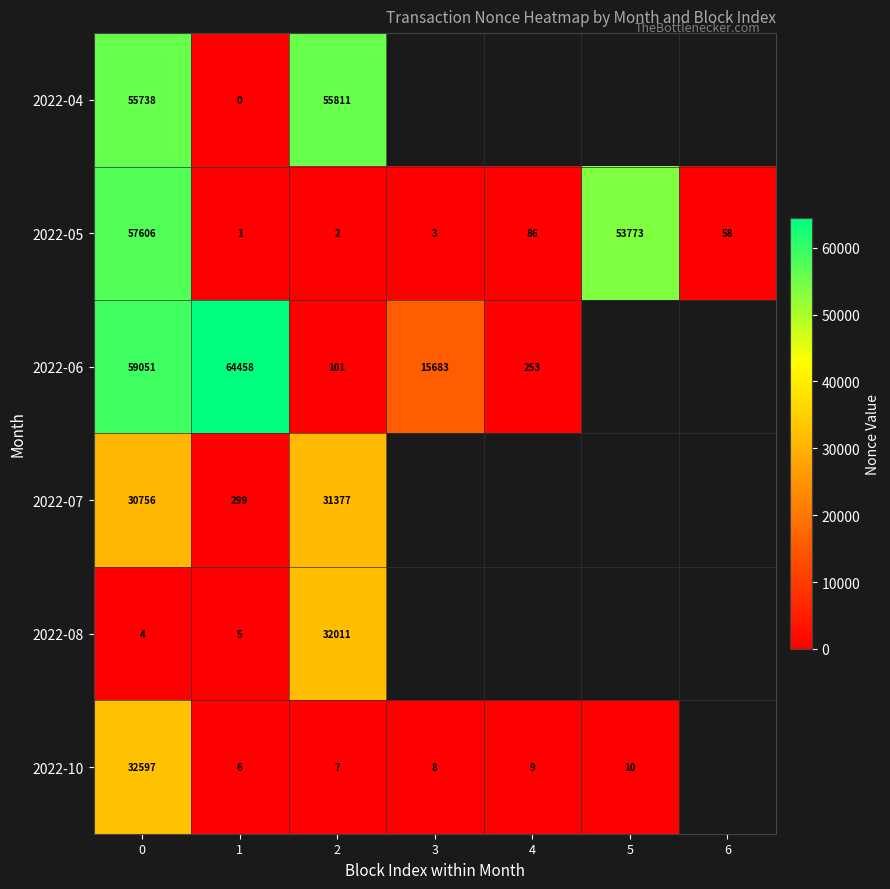

At how many categories does at least one series exceed 29816?

4